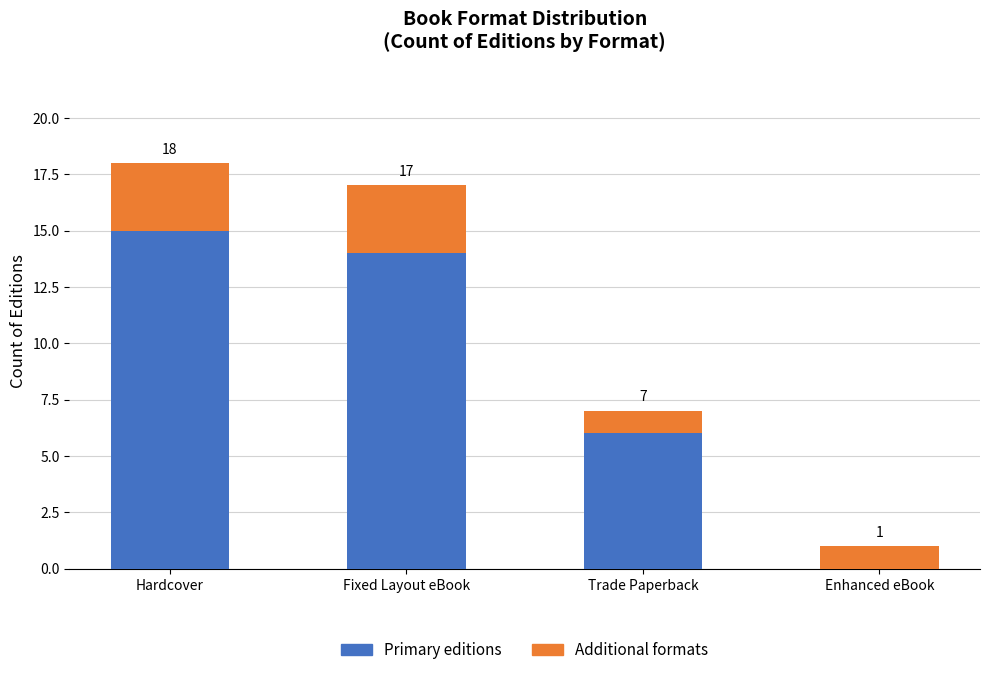

Are the bars grouped side by side (vs. stacked)?

No